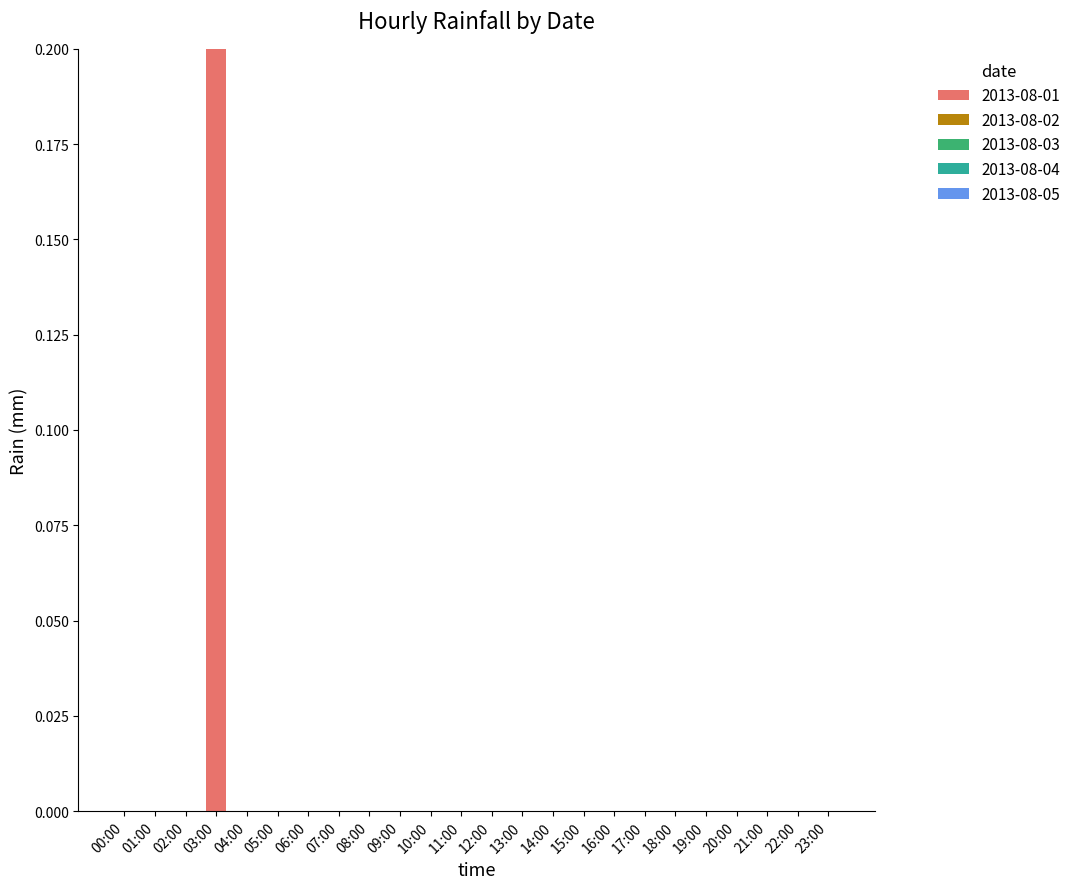

The chart shows a value of 0.1 at 19:00. True or false?

False